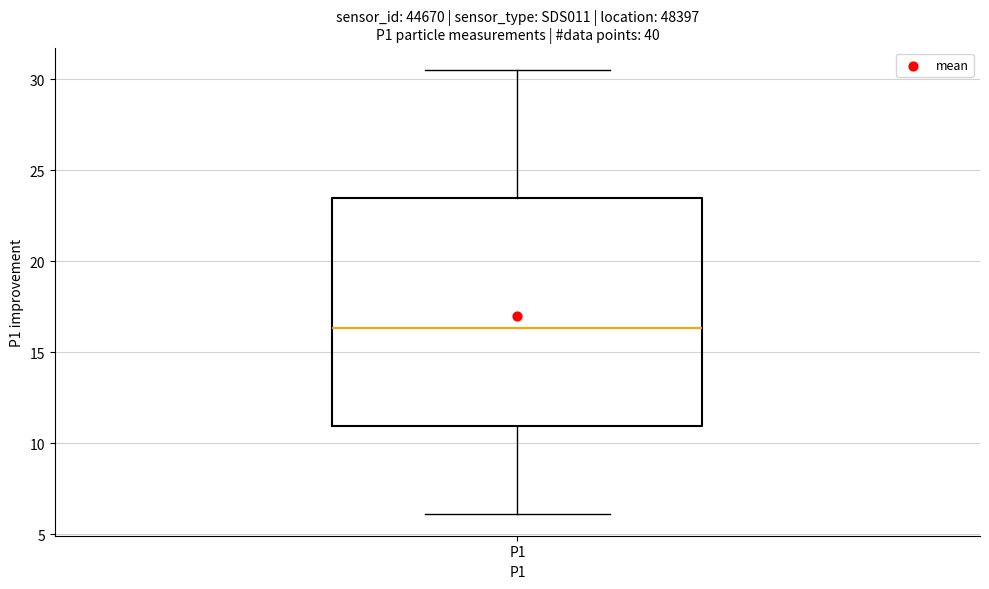

Where does the median line of the box for P1 sit on the y-axis? The values are not printed on the chart, so give them approximately, as read against the axis.

16.5